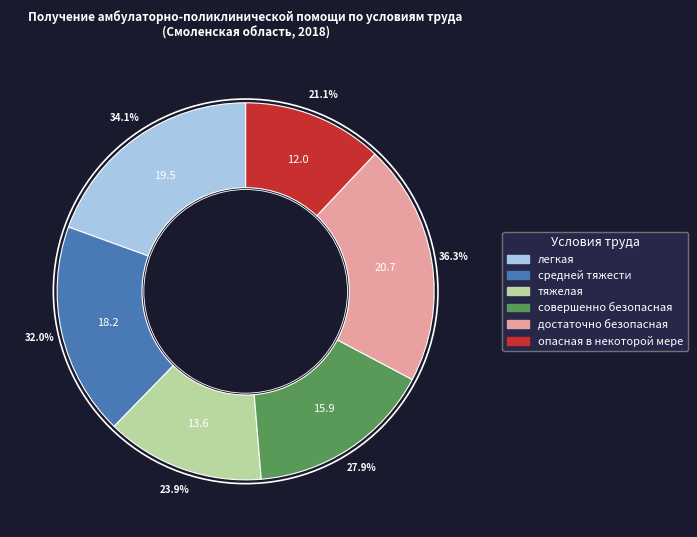

How many slices are in this pie chart?

6